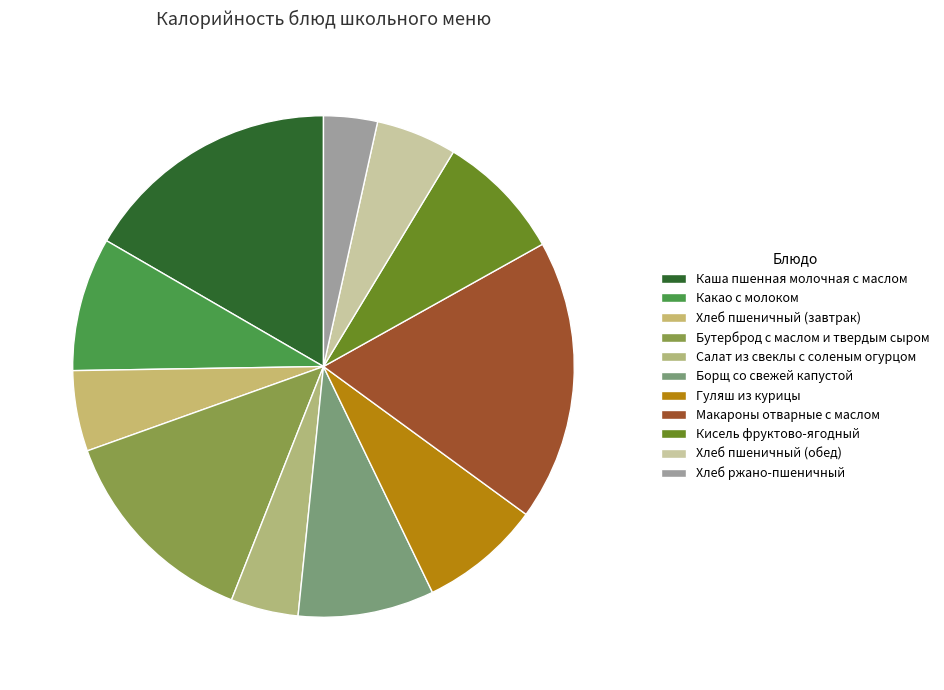

Which category has the smallest portion of the pie?

Хлеб ржано-пшеничный